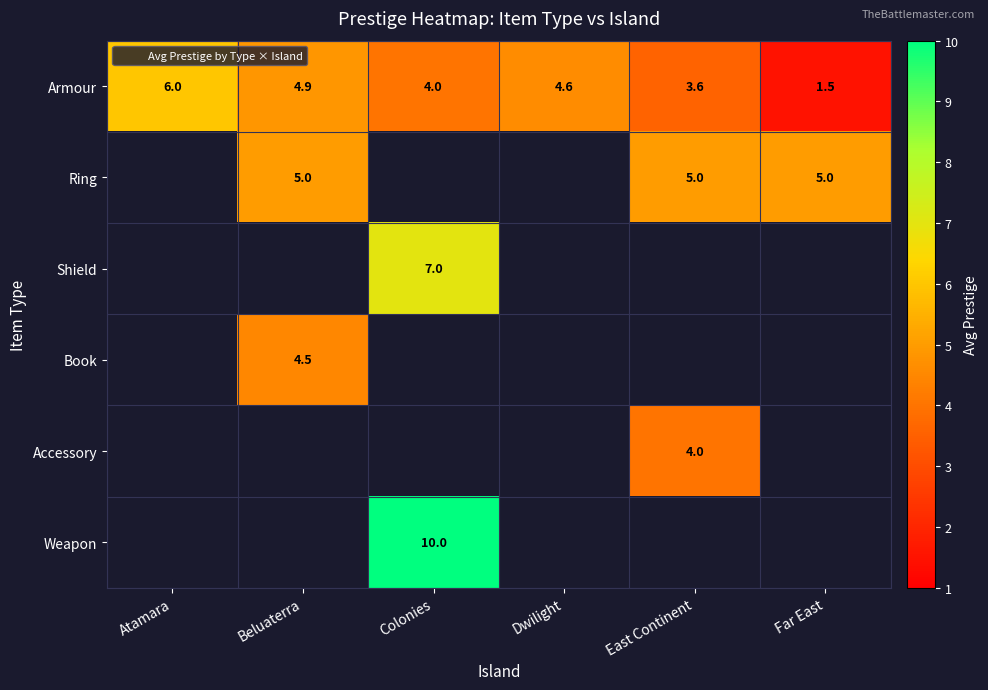

Is it true that Ring equals 5.0 at East Continent?

True